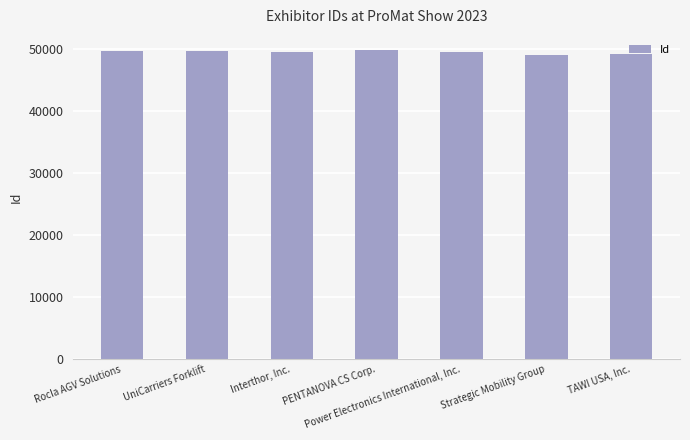

What is the greatest value displayed?

49803